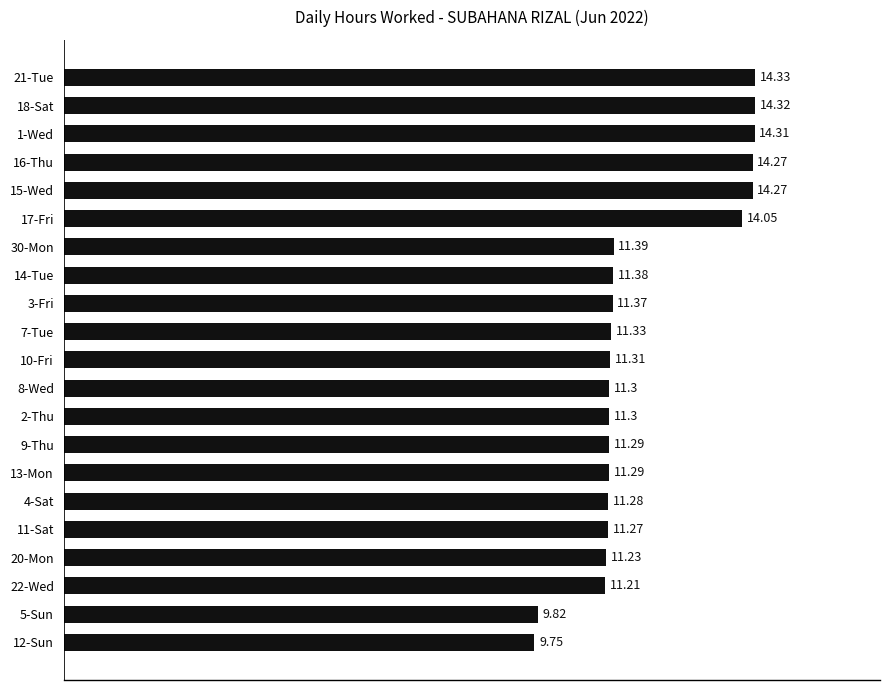

What is the difference between the second highest and minimum values?

4.6